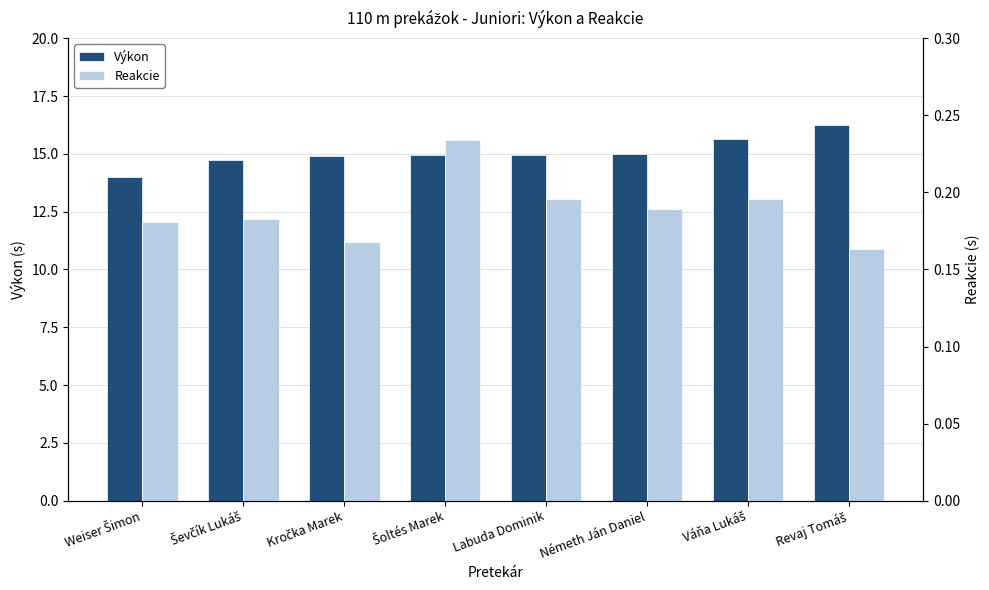

Rank the series by their average value, from highest to lowest.

Výkon, Reakcie